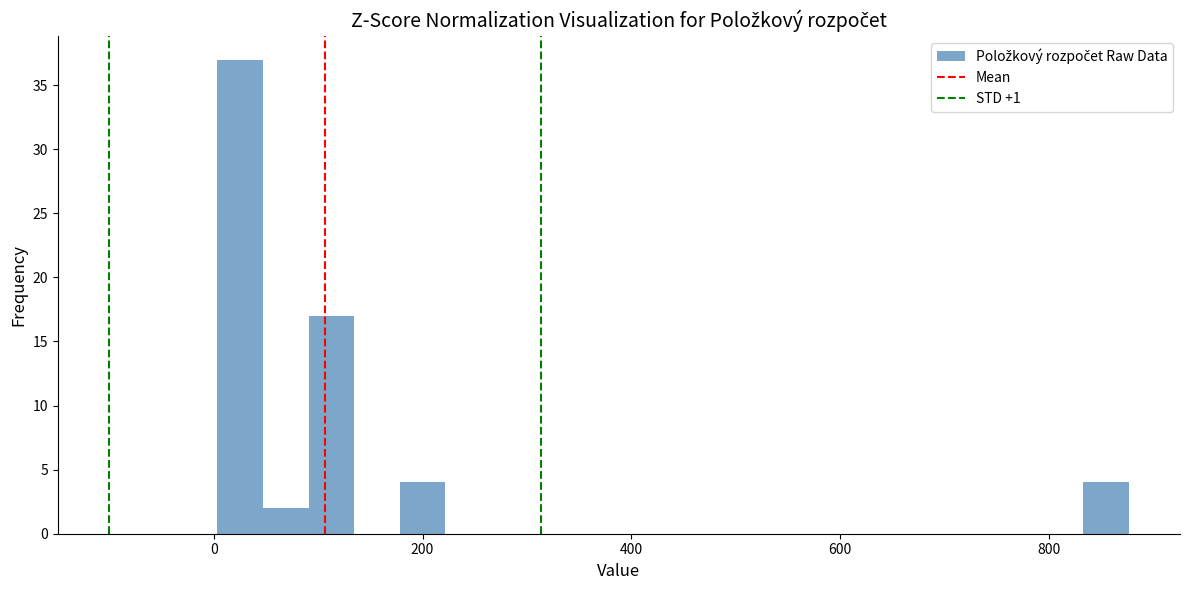

Read against the x-axis, roughly where is the centre of the tallest bar?

20